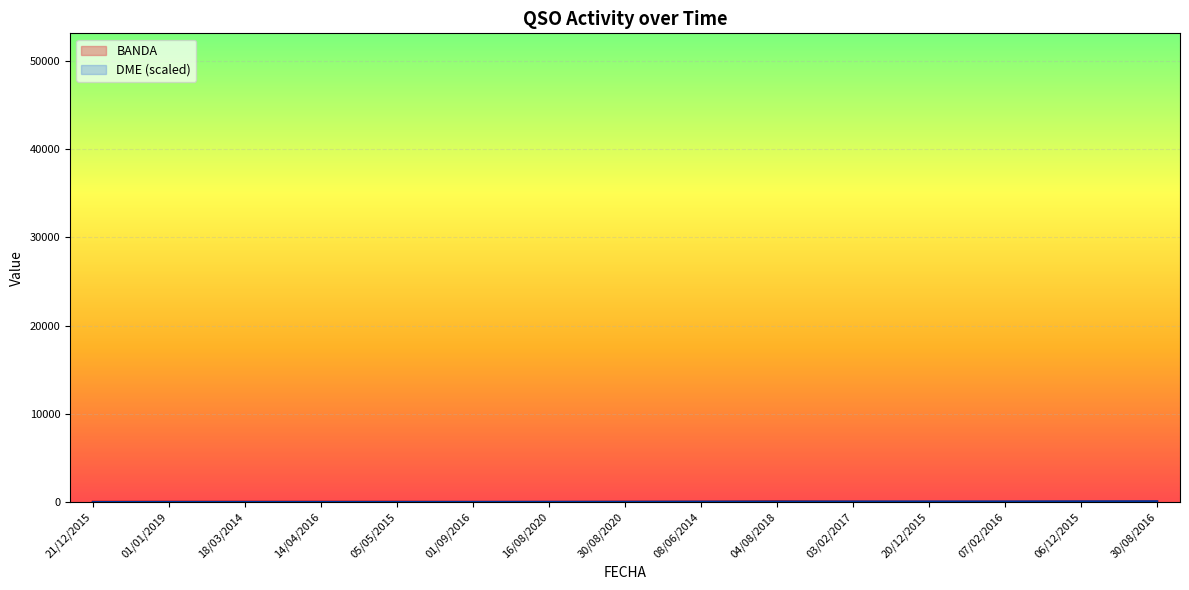

What is the value of the BANDA point at the 8th from the left?

40.0